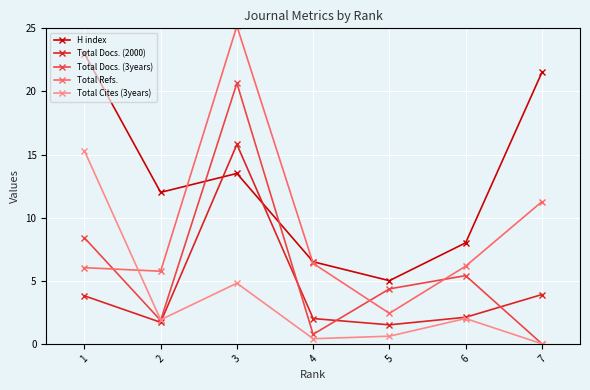

How many distinct data groups are displayed?

5